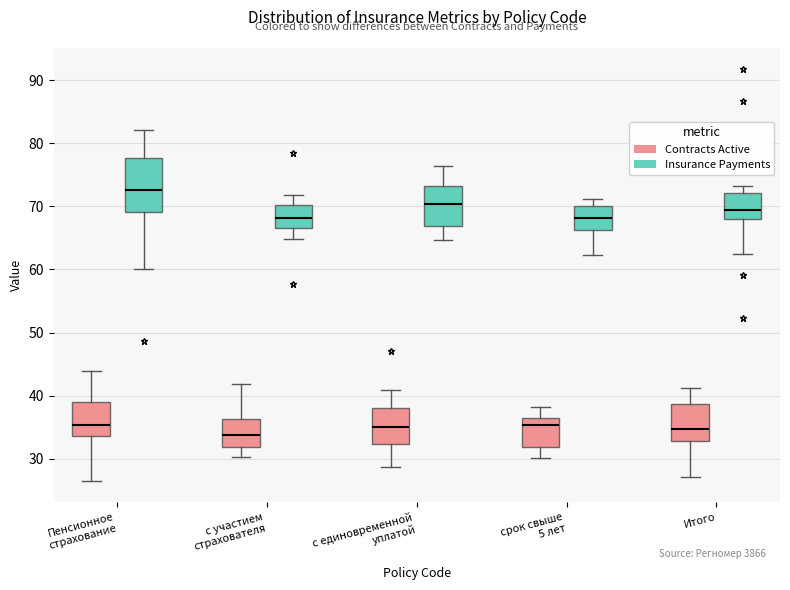

Reading left to right, transcribe this box plot: for each box, give where its median line is, the range the box spans, and where its two whiskers end, as read against the y-axis. The values are not printed on the chart, so give them approximately, as read against the axis.

Пенсионное страхование (Contracts Active): median 35, box 34 to 39, whiskers 26 to 44
Пенсионное страхование (Insurance Payments): median 73, box 69 to 78, whiskers 60 to 82
с участием страхователя (Contracts Active): median 34, box 32 to 36, whiskers 30 to 42
с участием страхователя (Insurance Payments): median 68, box 67 to 70, whiskers 65 to 72
с единовременной уплатой (Contracts Active): median 35, box 32 to 38, whiskers 29 to 41
с единовременной уплатой (Insurance Payments): median 70, box 67 to 73, whiskers 65 to 76
срок свыше 5 лет (Contracts Active): median 35, box 32 to 37, whiskers 30 to 38
срок свыше 5 лет (Insurance Payments): median 68, box 66 to 70, whiskers 62 to 71
Итого (Contracts Active): median 35, box 33 to 39, whiskers 27 to 41
Итого (Insurance Payments): median 69, box 68 to 72, whiskers 62 to 73